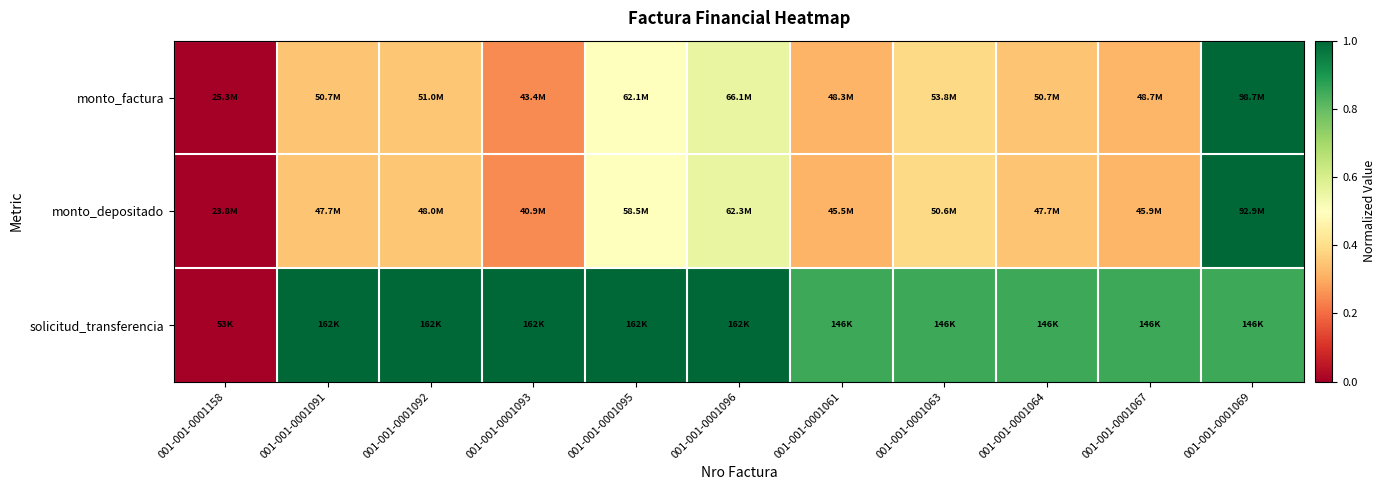

Count the number of data series in this chart.

3